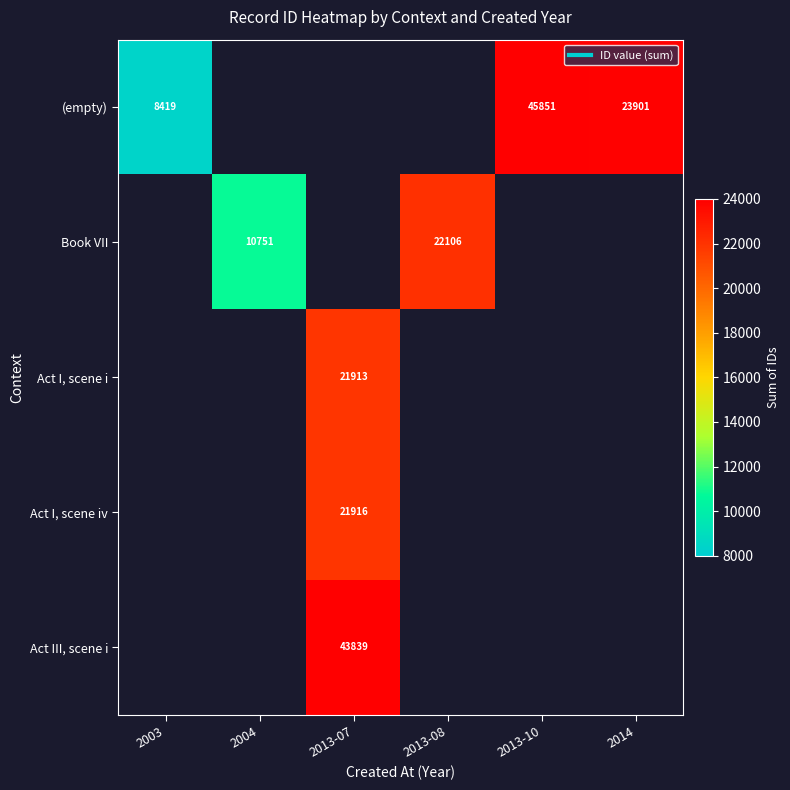

How many series are shown in this chart?

5